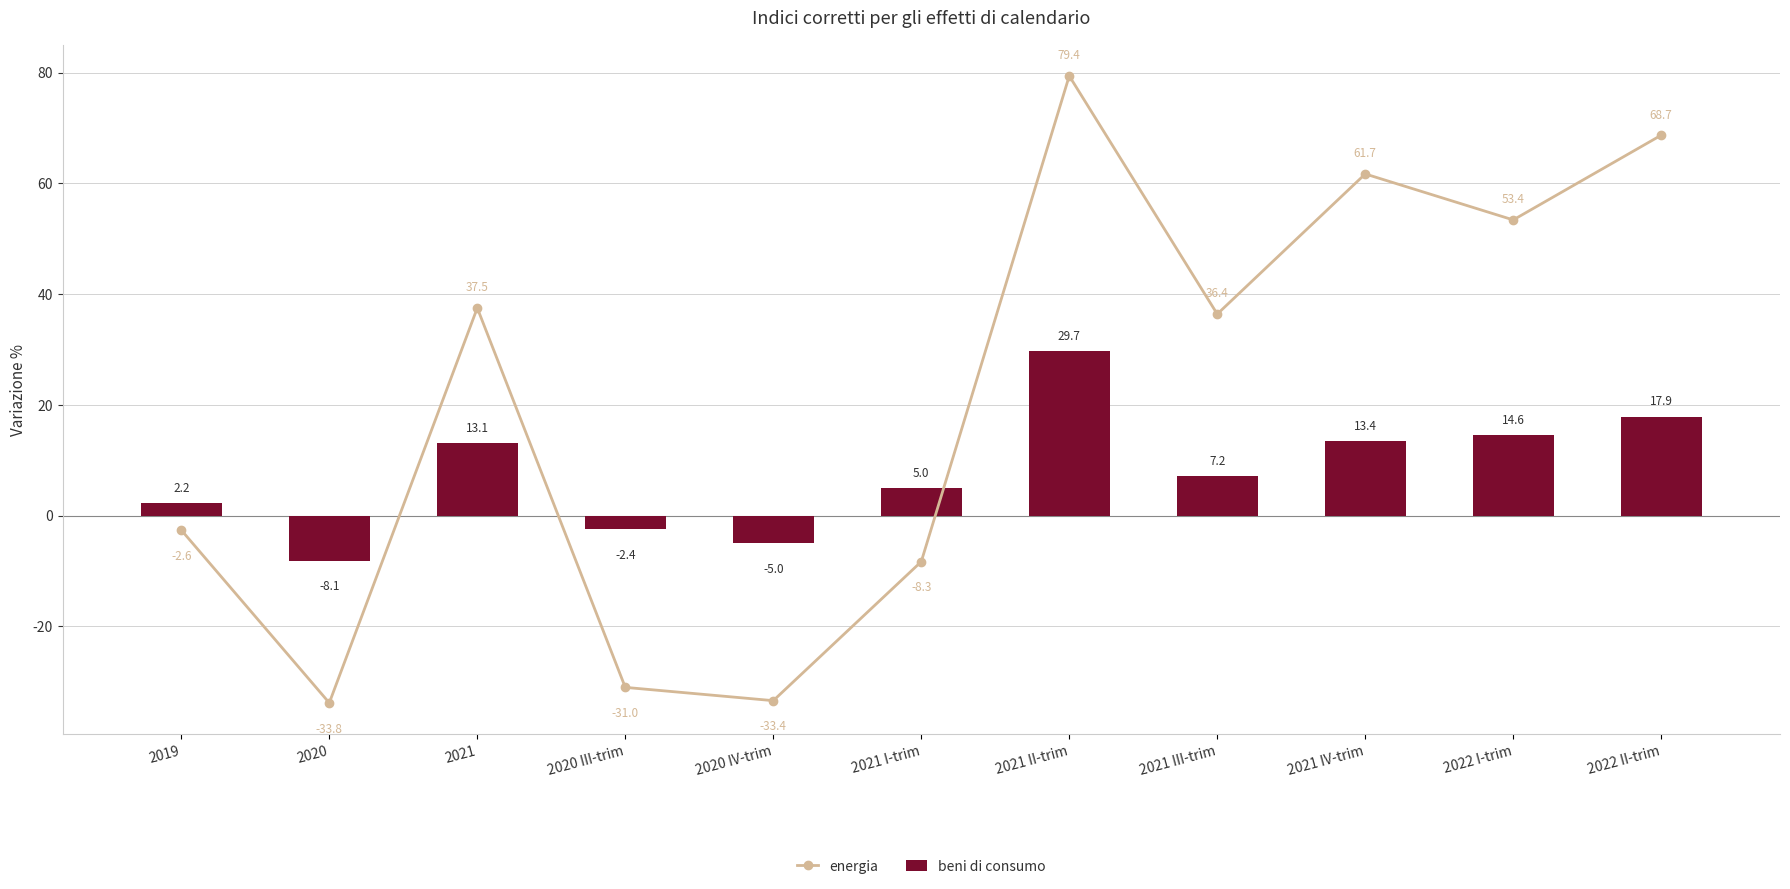

What is the difference between the maximum and minimum values in the energia series?

113.2